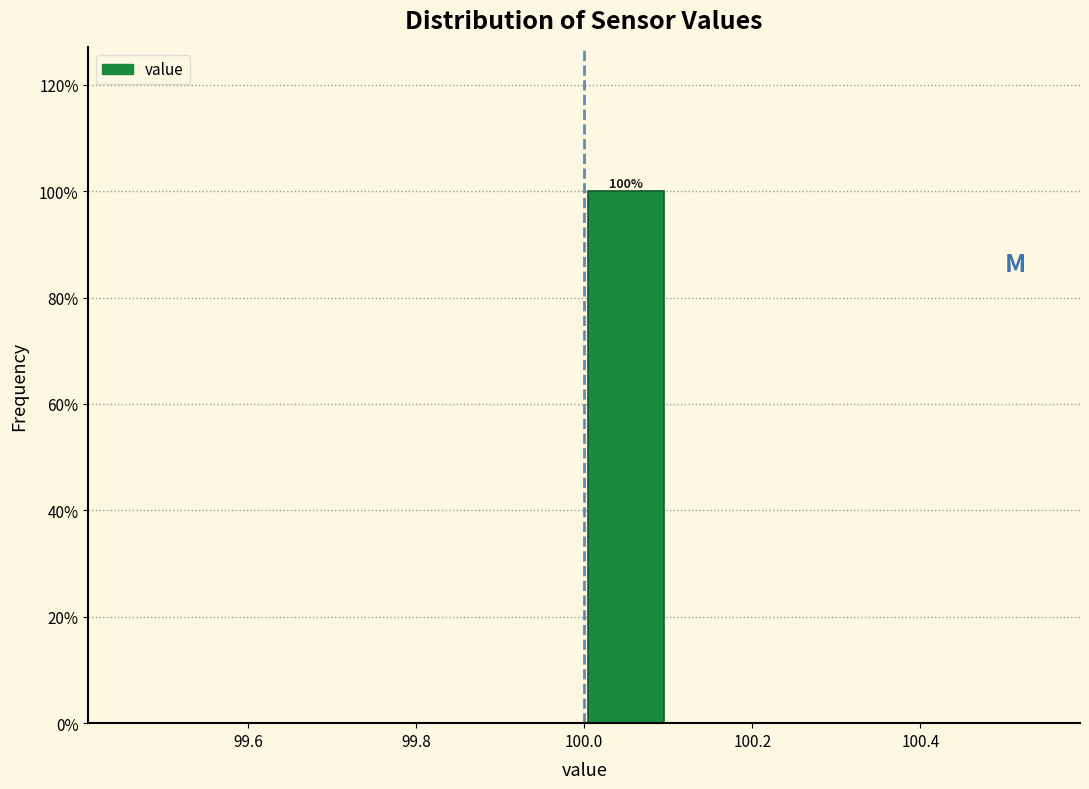

Which range on the x-axis has the tallest bar?

100.0 to 100.1